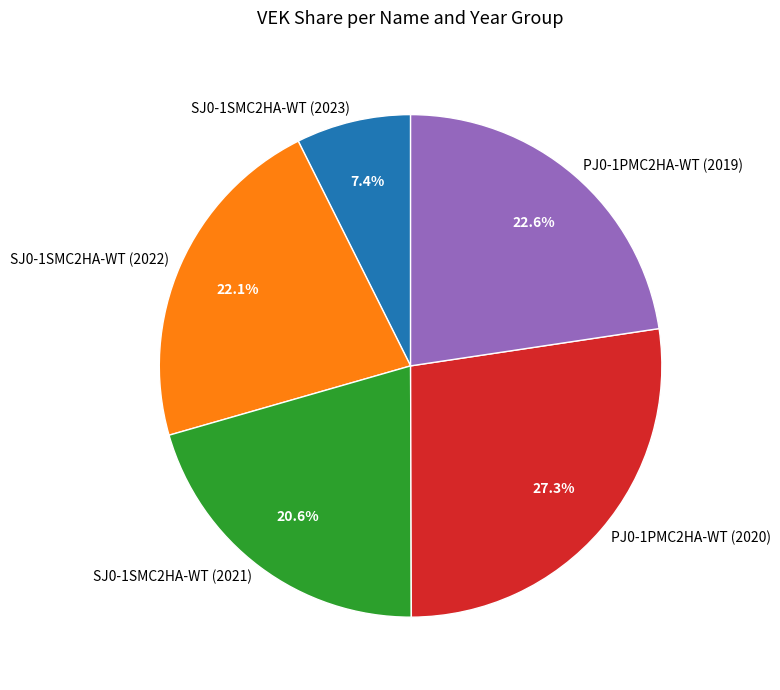

What is the largest slice in the pie chart?

PJ0-1PMC2HA-WT (2020)